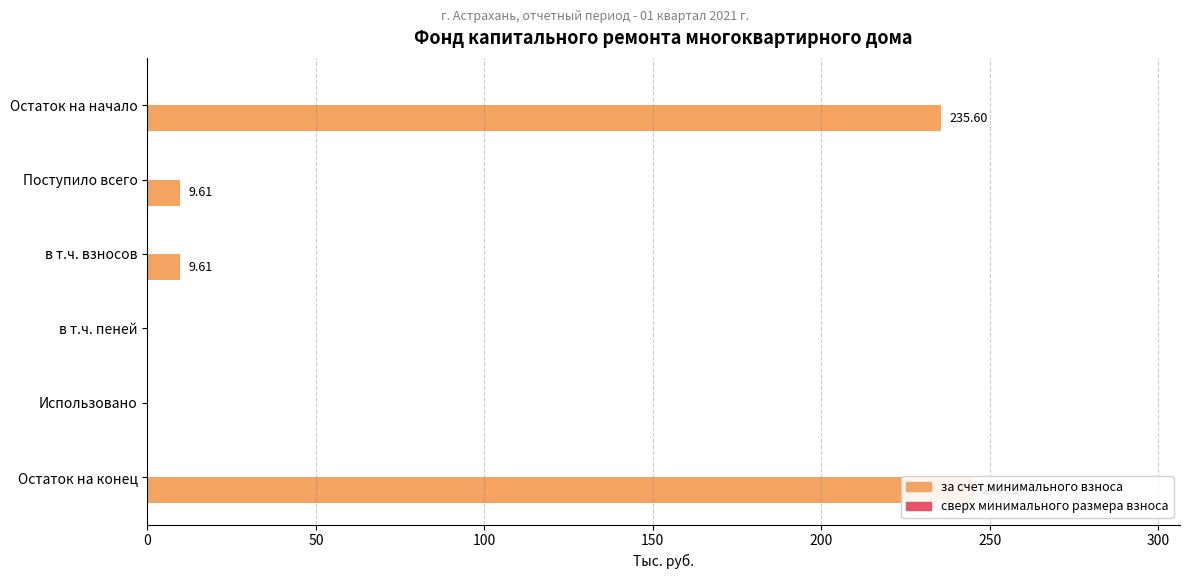

What is the greatest value displayed?

245.2